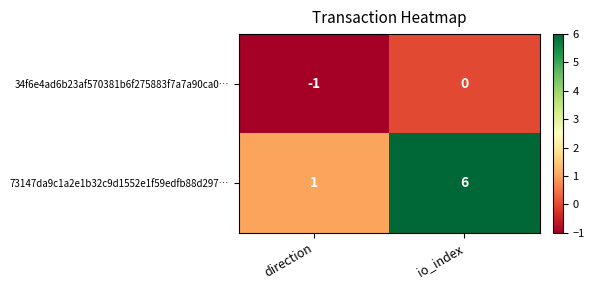

The value of 34f6e4ad6b23af570381b6f275883f7a7a90ca0… at direction is -1. True or false?

True